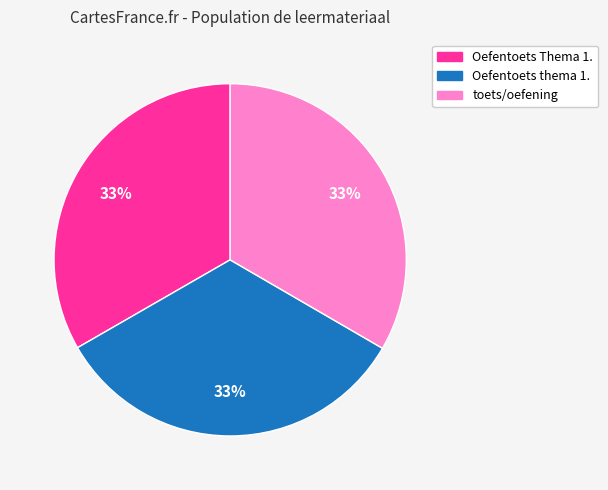

To the nearest percent, what is the combined percentage of Oefentoets Thema 1. and toets/oefening?

67%